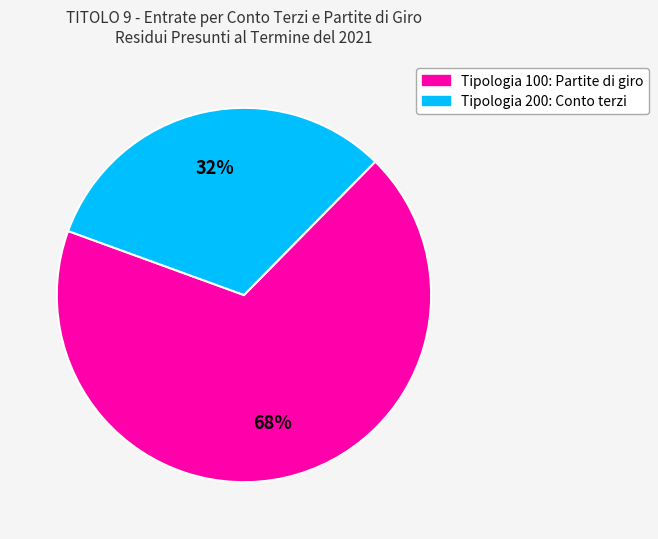

Which has a higher value, Tipologia 100: Partite di giro or Tipologia 200: Conto terzi?

Tipologia 100: Partite di giro